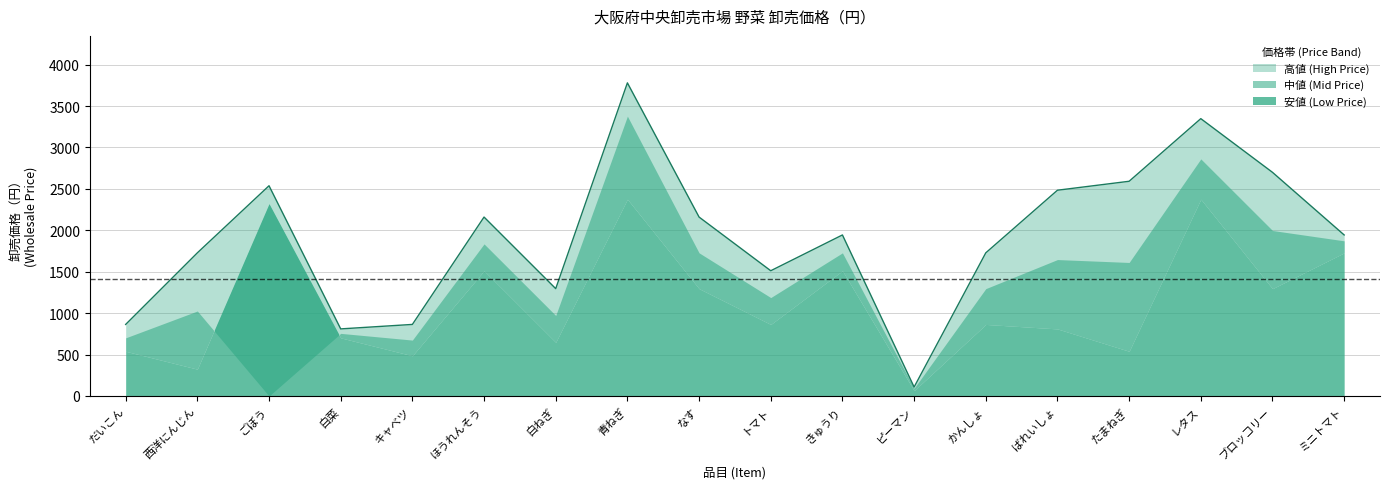

The 安値 (Low Price) series shows 2069 at ほうれんそう. True or false?

False